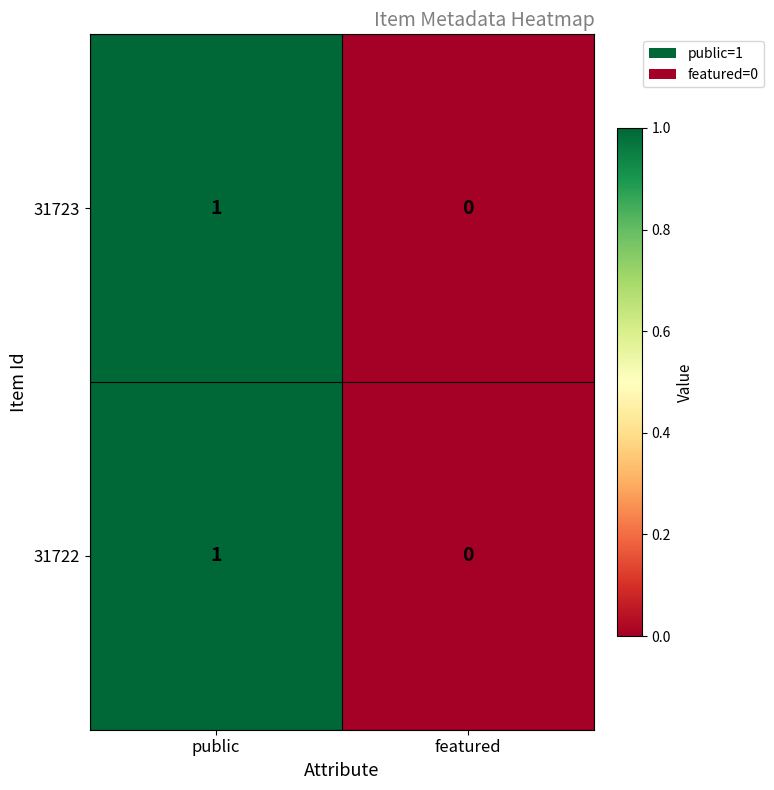

The 31723 series shows 1 at public. True or false?

True